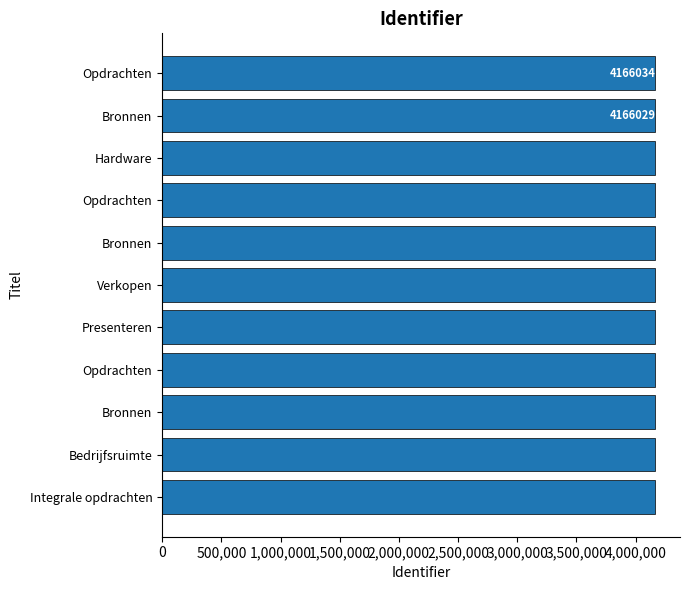

How many bars are there in total?

11